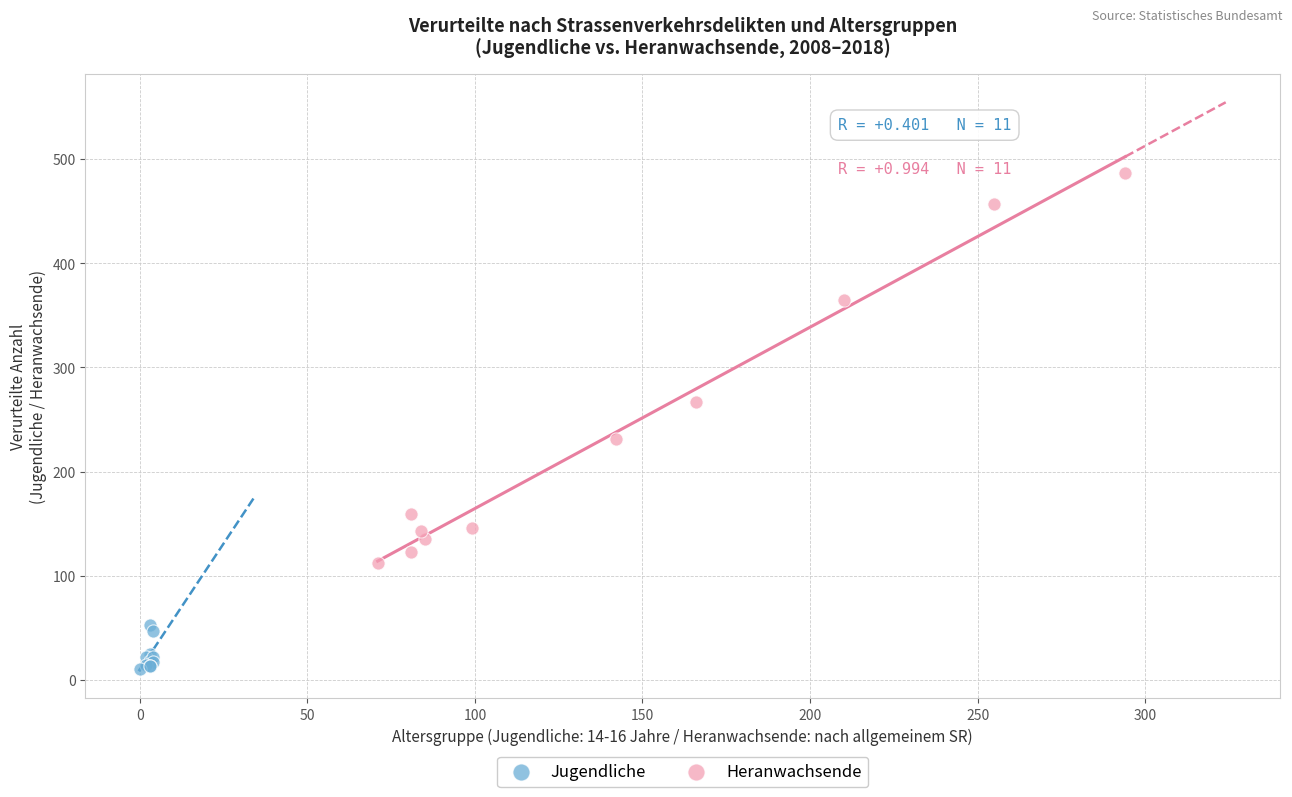

Which series contains the highest Y value?

Heranwachsende